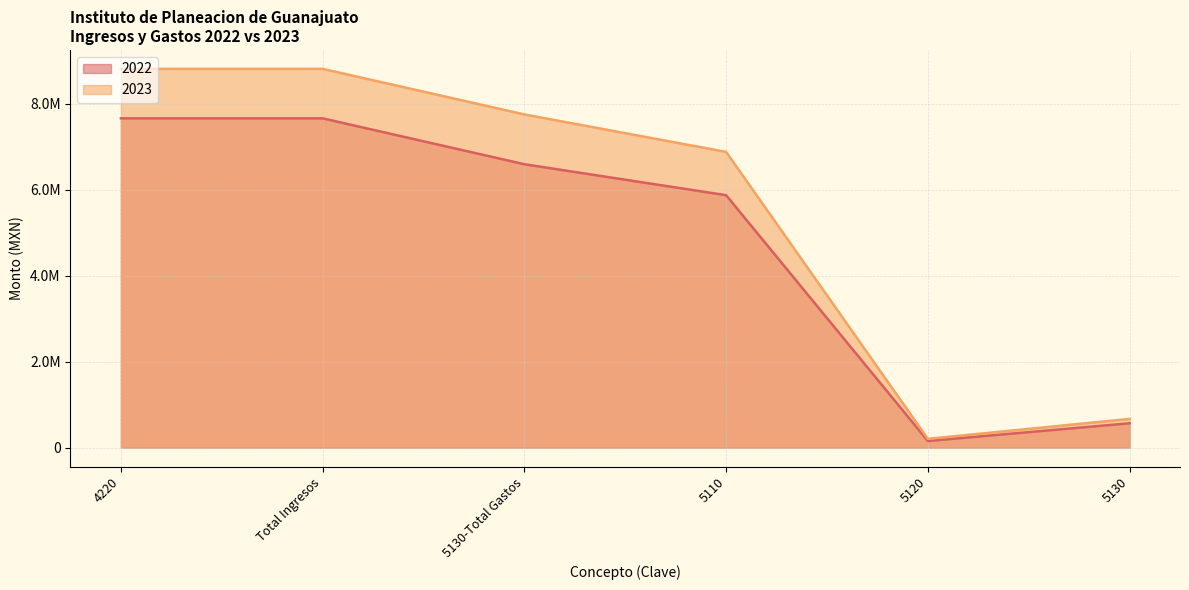

Does the chart display data point markers on the line(s)?

No